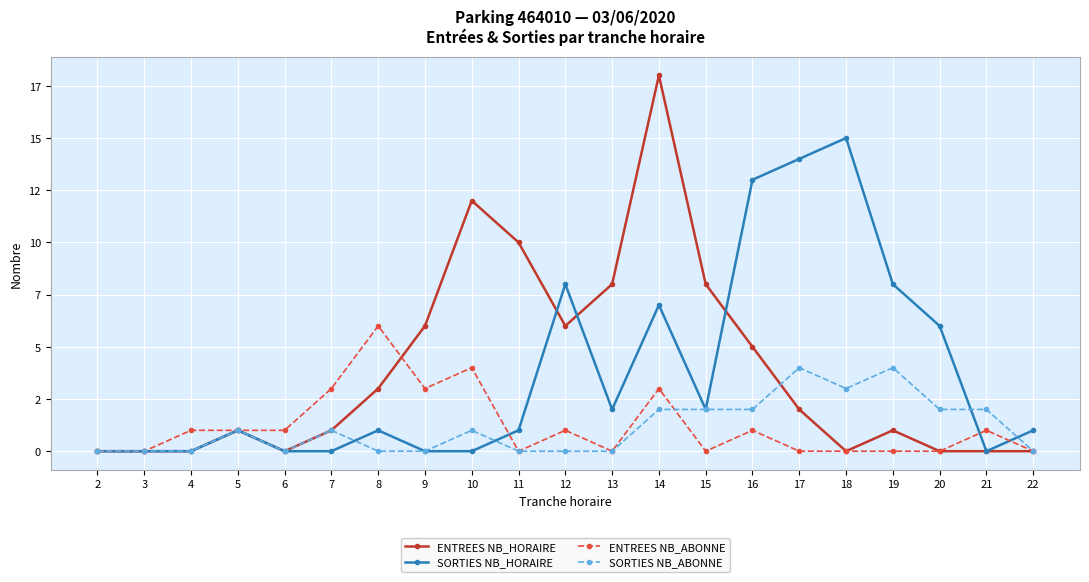

What are all the series names shown in the legend?

ENTREES NB_HORAIRE, SORTIES NB_HORAIRE, ENTREES NB_ABONNE, SORTIES NB_ABONNE